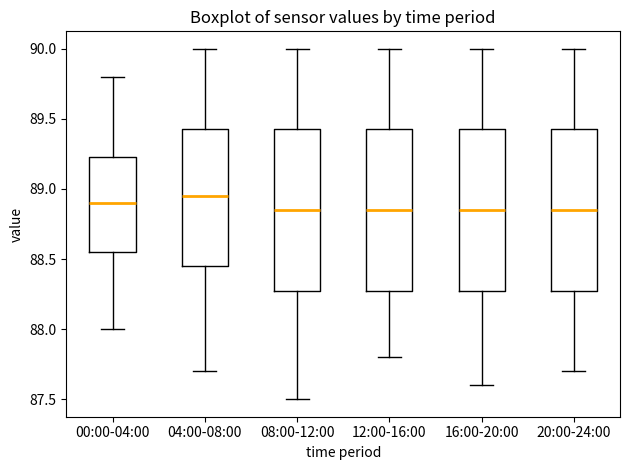

Reading left to right, read every box against the y-axis: the position of its median line, the range the box covers, and the ends of its whiskers. The values are not printed on the chart, so give them approximately, as read against the axis.

00:00-04:00: median 88.90, box 88.55 to 89.25, whiskers 88.00 to 89.80
04:00-08:00: median 88.95, box 88.45 to 89.45, whiskers 87.70 to 90.00
08:00-12:00: median 88.85, box 88.30 to 89.45, whiskers 87.50 to 90.00
12:00-16:00: median 88.85, box 88.30 to 89.45, whiskers 87.80 to 90.00
16:00-20:00: median 88.85, box 88.30 to 89.45, whiskers 87.60 to 90.00
20:00-24:00: median 88.85, box 88.30 to 89.45, whiskers 87.70 to 90.00